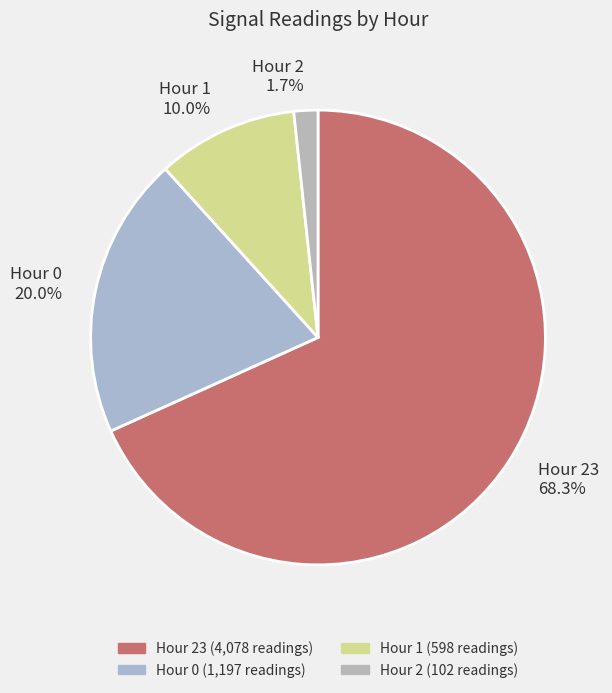

Between Hour 2 and Hour 0, which is larger?

Hour 0